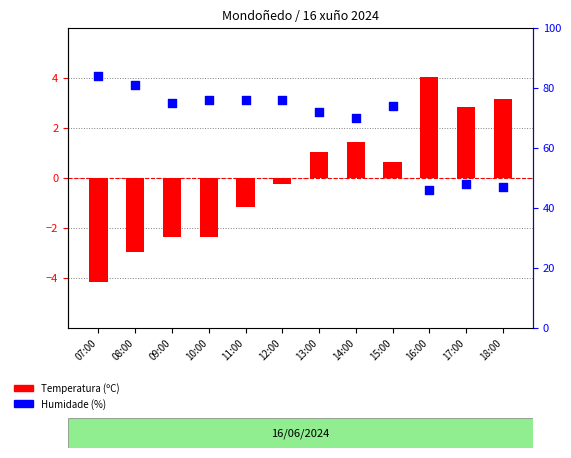

What are all the series names shown in the legend?

Temperatura (ºC), Humidade (%)